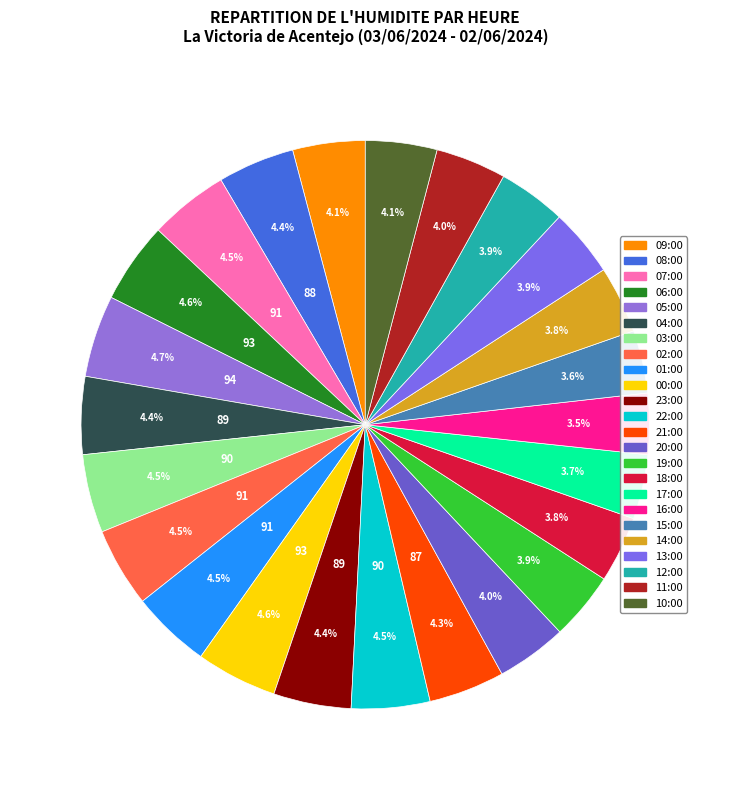

How many slices are in this pie chart?

24